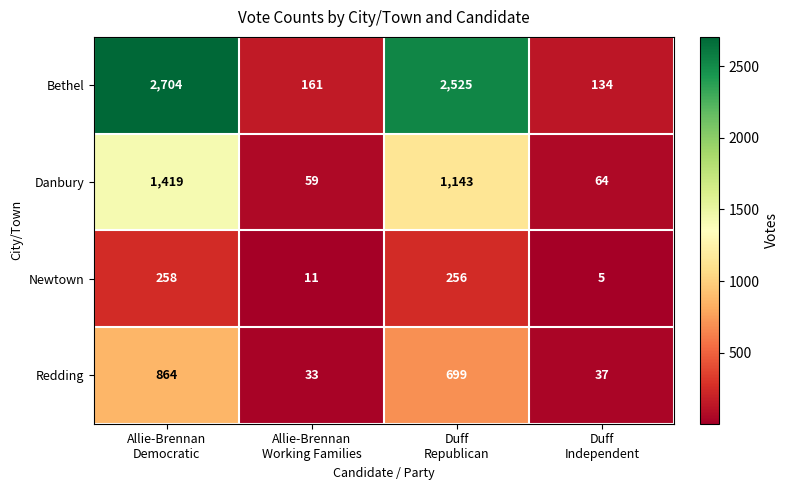

What is the difference between the second highest and second lowest values in the Newtown series?

245